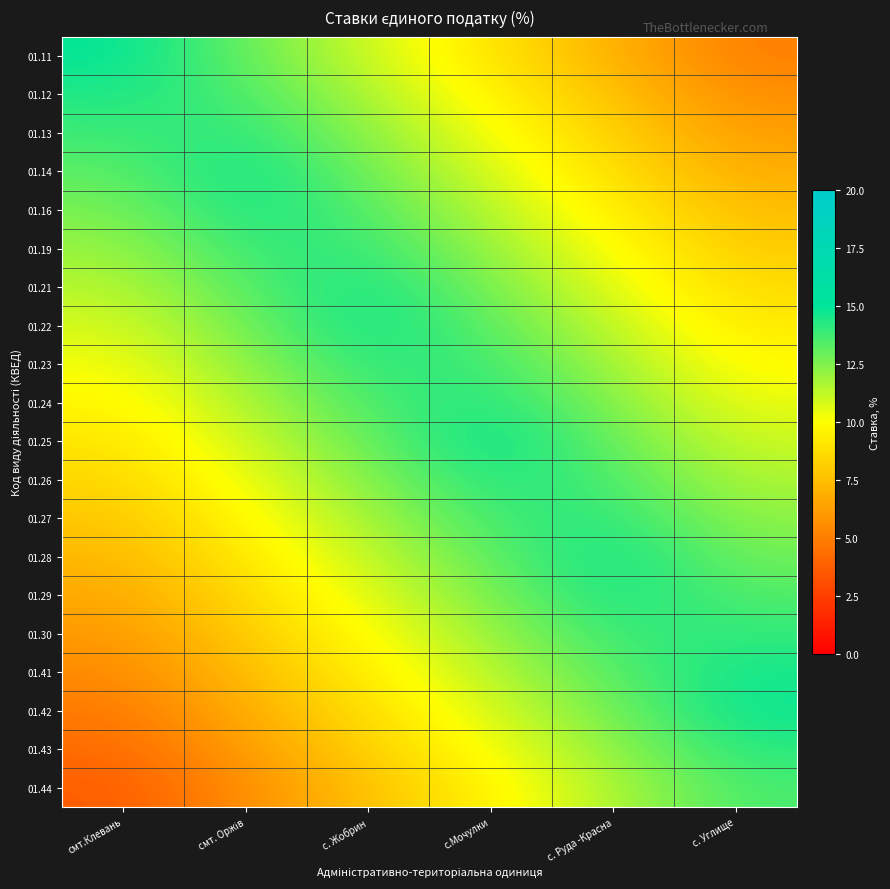

Which series has the largest total across all categories?

01.22